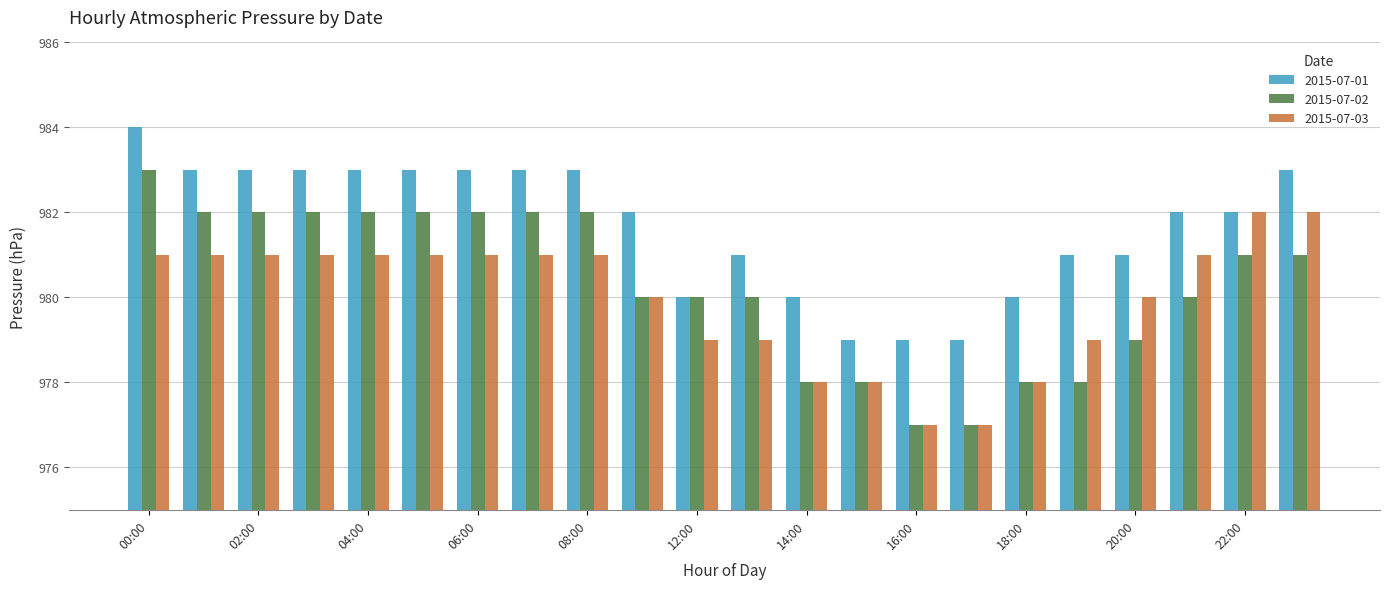

Which series has the largest range (max minus min)?

2015-07-02